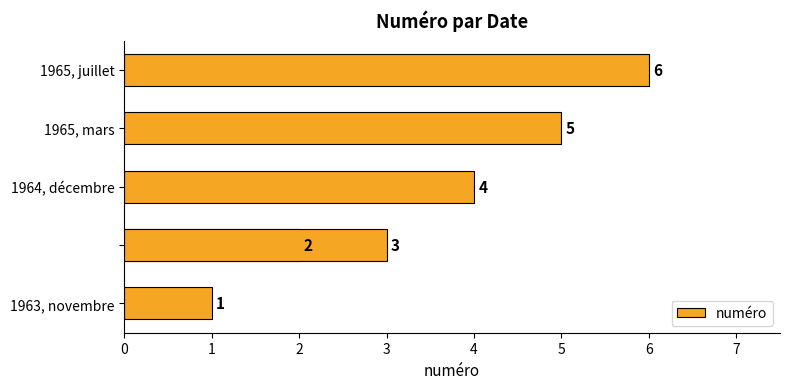

Read the value at 5.

6